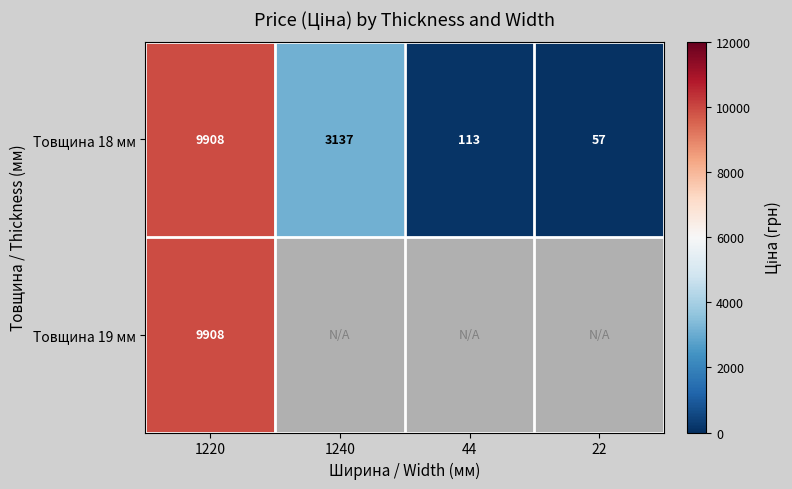

At how many categories does at least one series exceed 6651?

1